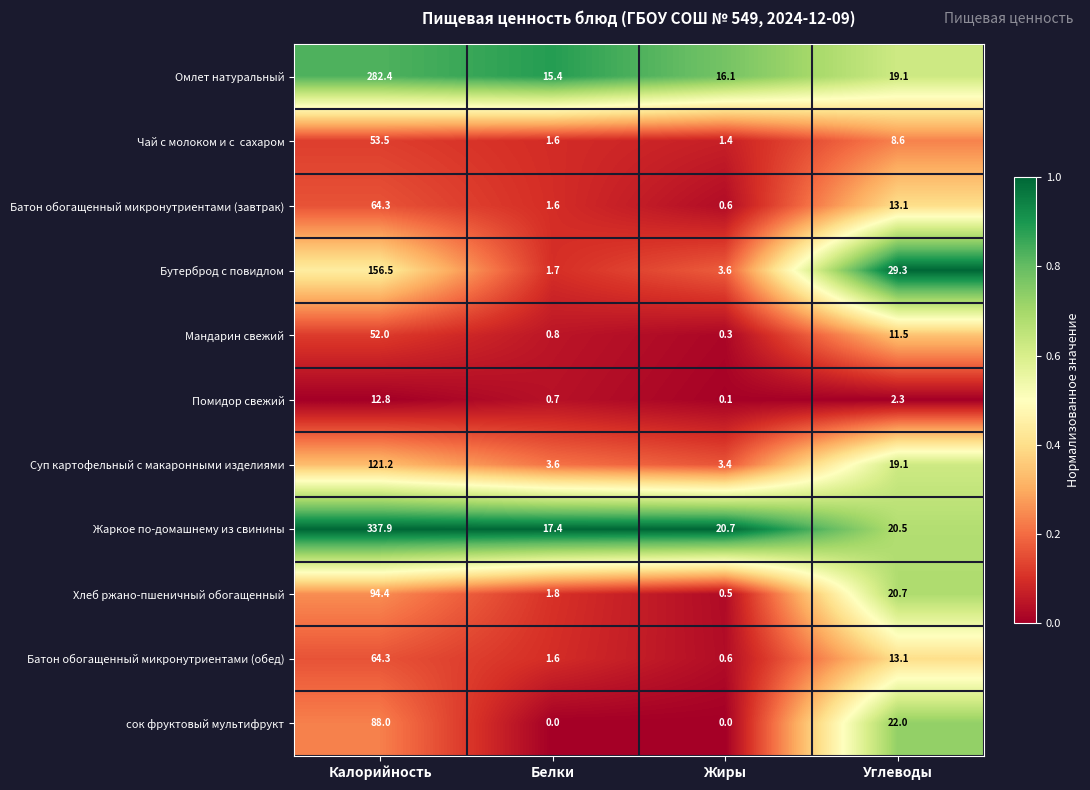

What is the sum of all Хлеб ржано-пшеничный обогащенный values?

117.4